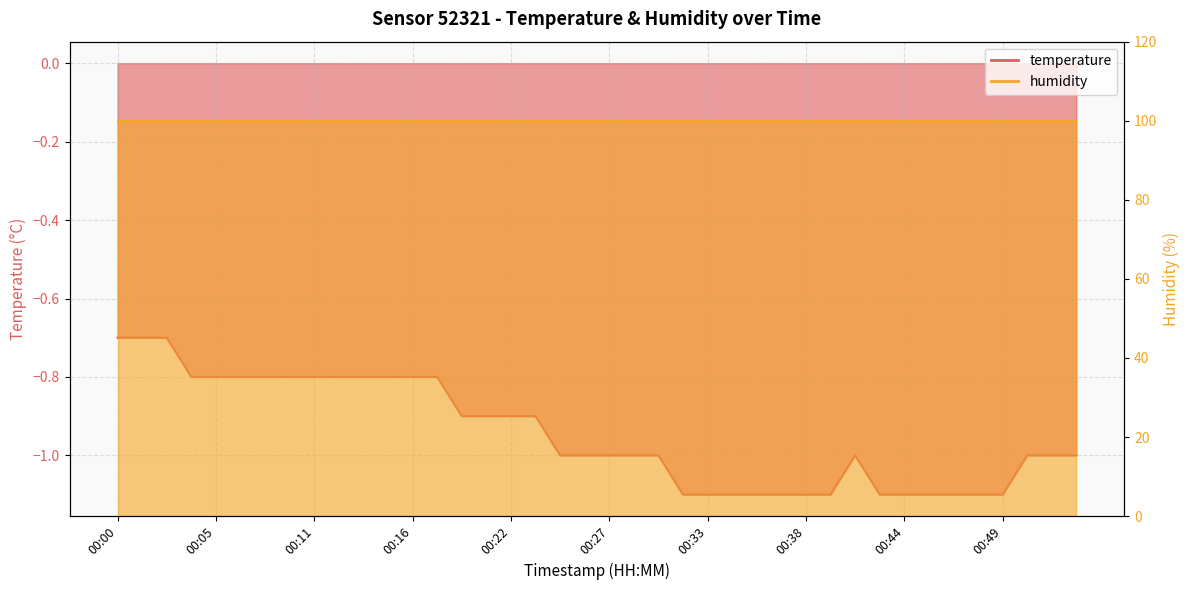

What is the change in value from 00:02 to 00:31?

-0.4